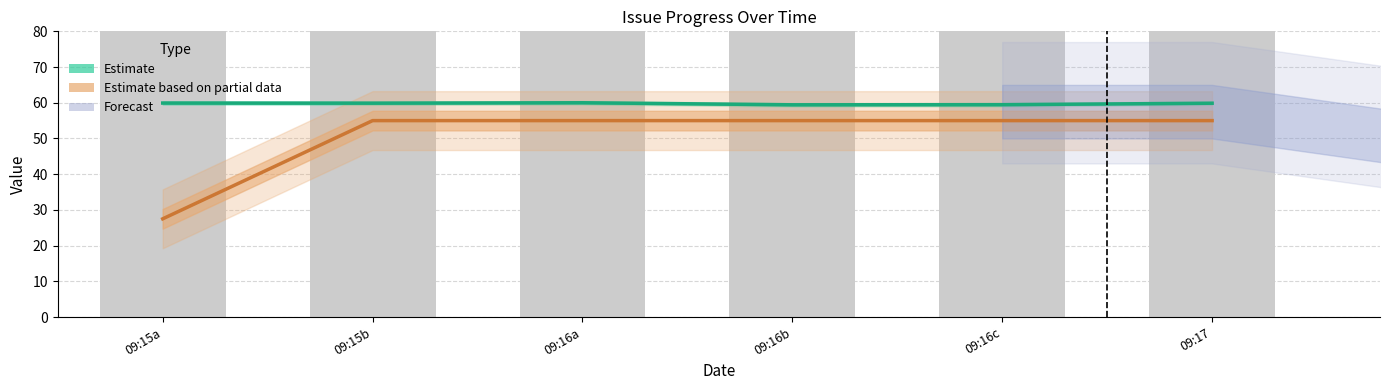

What is the label of the 2nd bar from the right?

09:16c